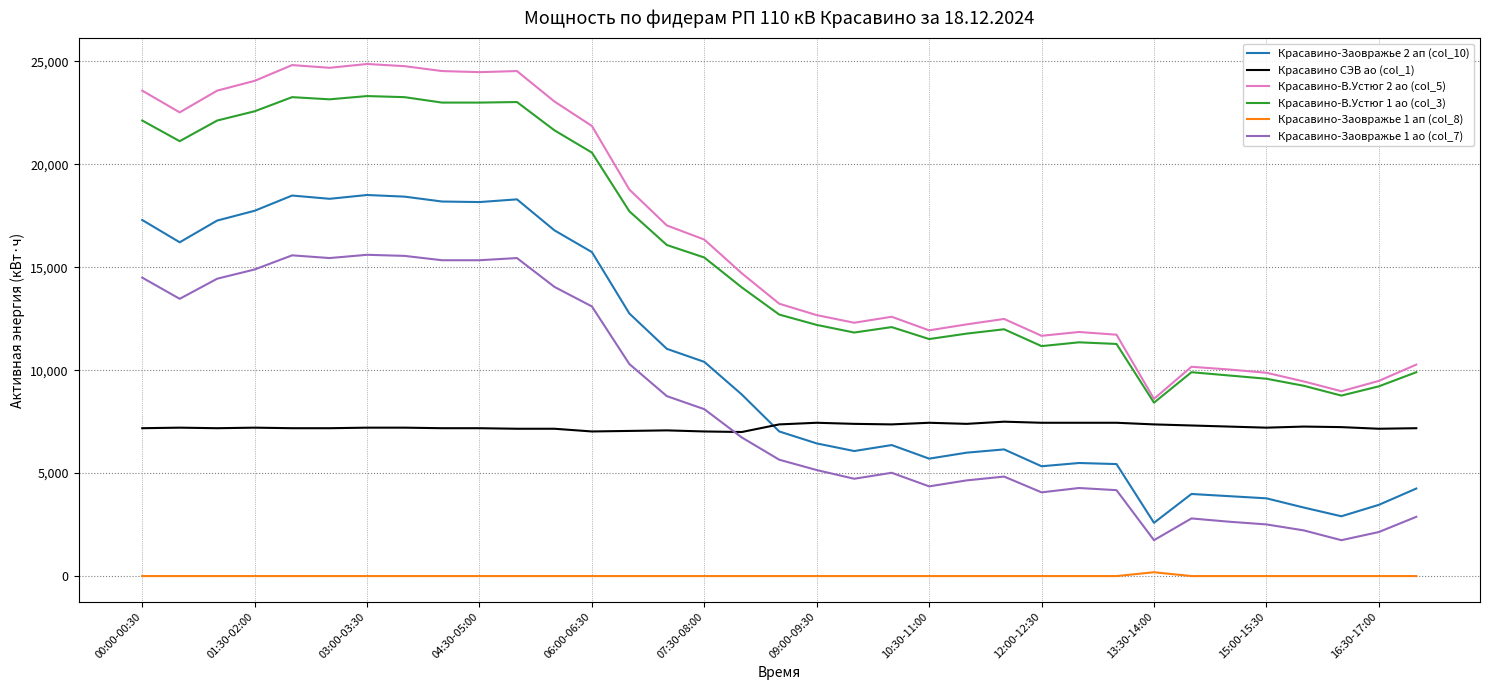

What is the difference between the maximum and minimum values in the Красавино-Заовражье 2 ап (col_10) series?

15919.2